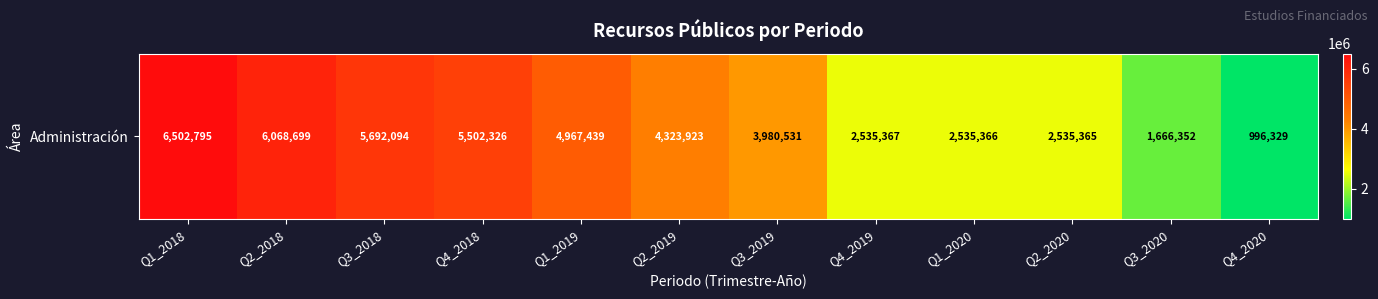

At which category does the chart reach its minimum across all series?

Q4_2020